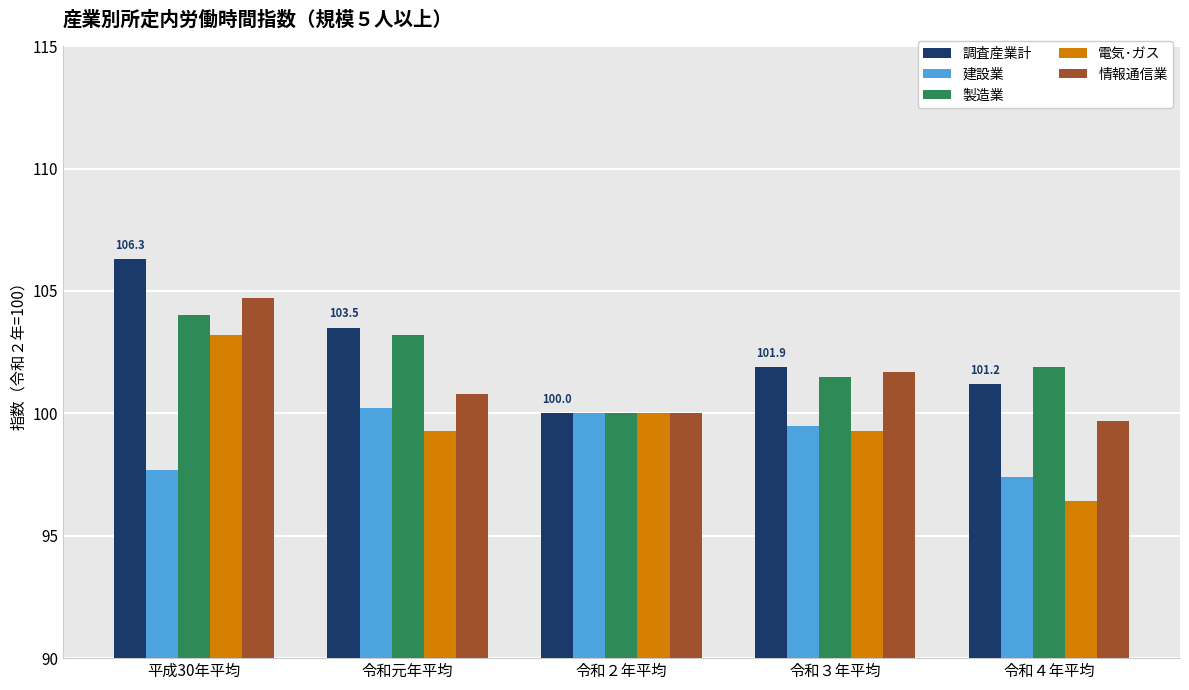

What is the label of the 1st bar from the right?

令和４年平均